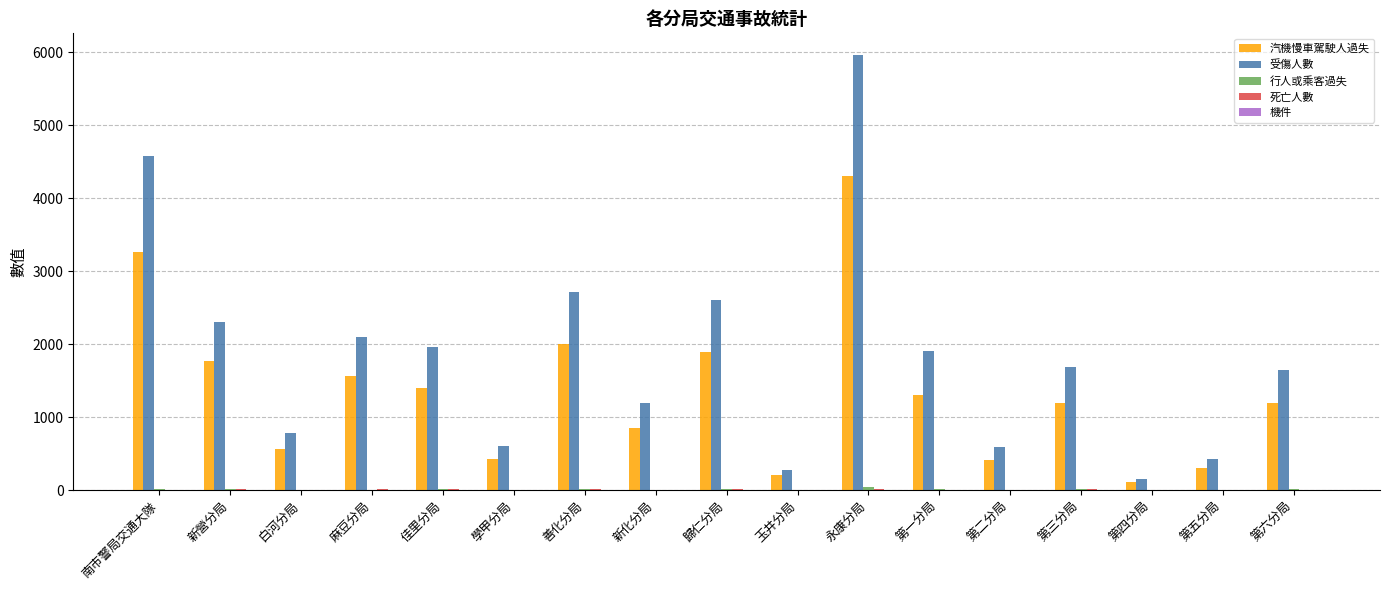

True or false: 汽機慢車駕駛人過失 has a value of 958 at 白河分局.

False